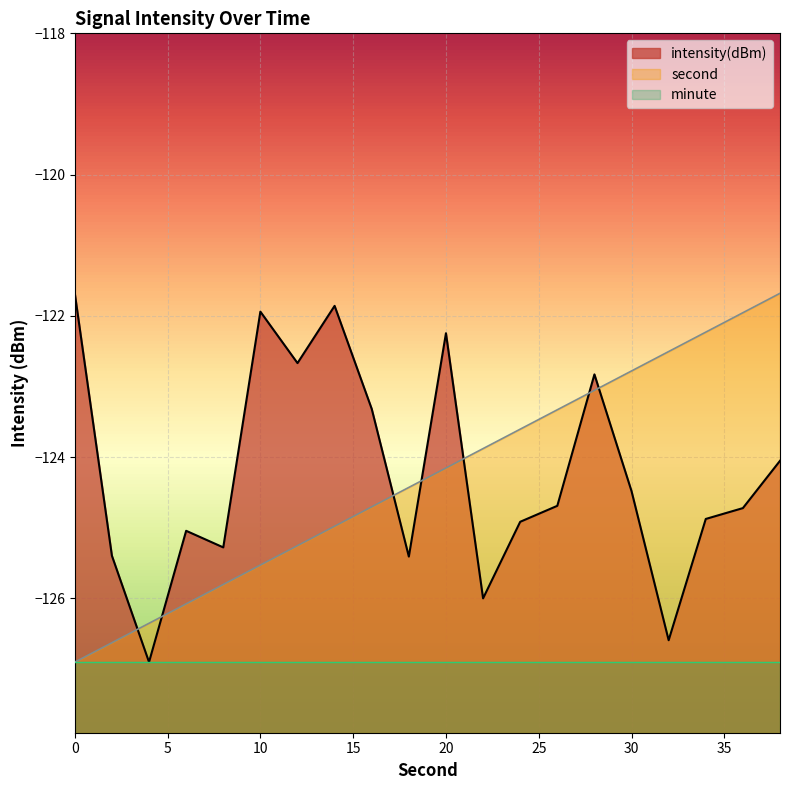

How many times do intensity(dBm) and second cross each other?

7